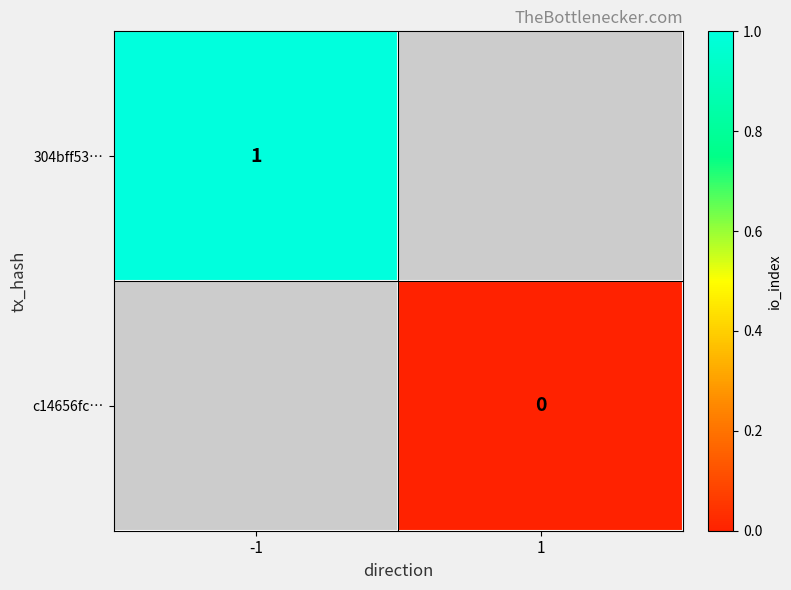

Is it true that 304bff53… equals 2 at -1?

False